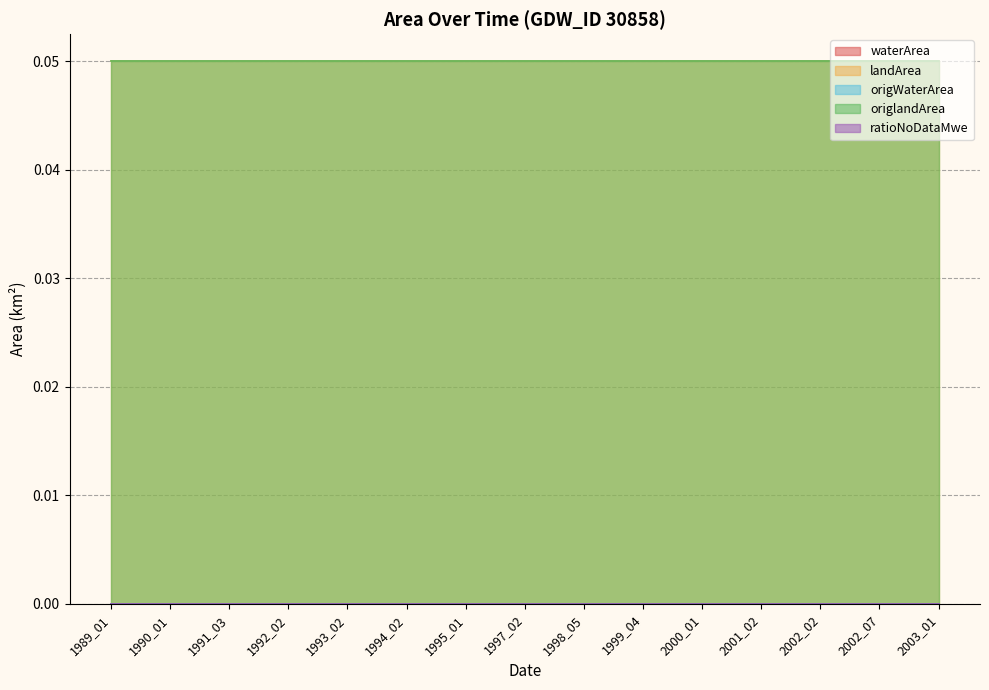

At how many categories does at least one series exceed 0?

15